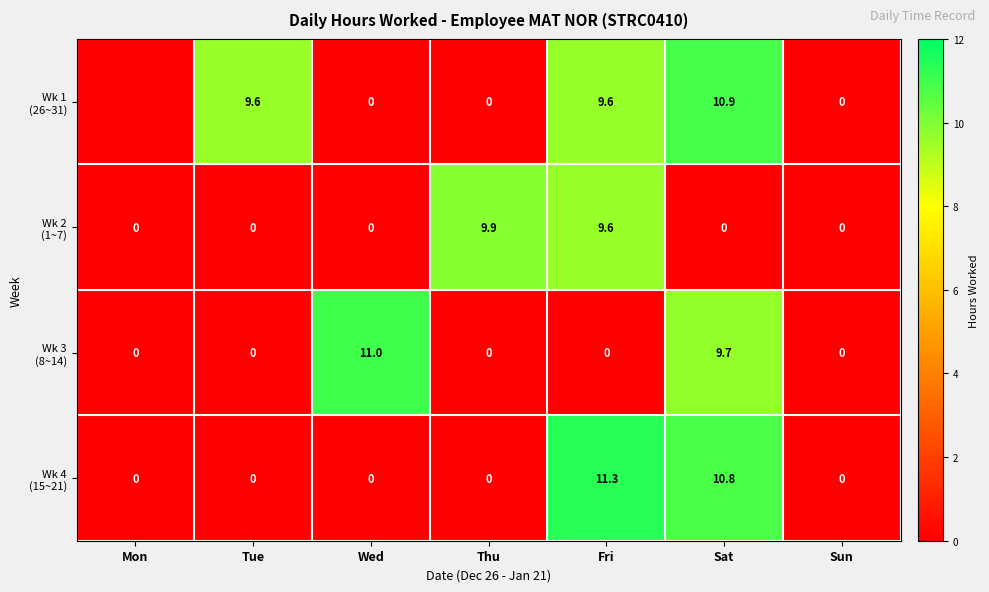

How many data points does each series have?

7